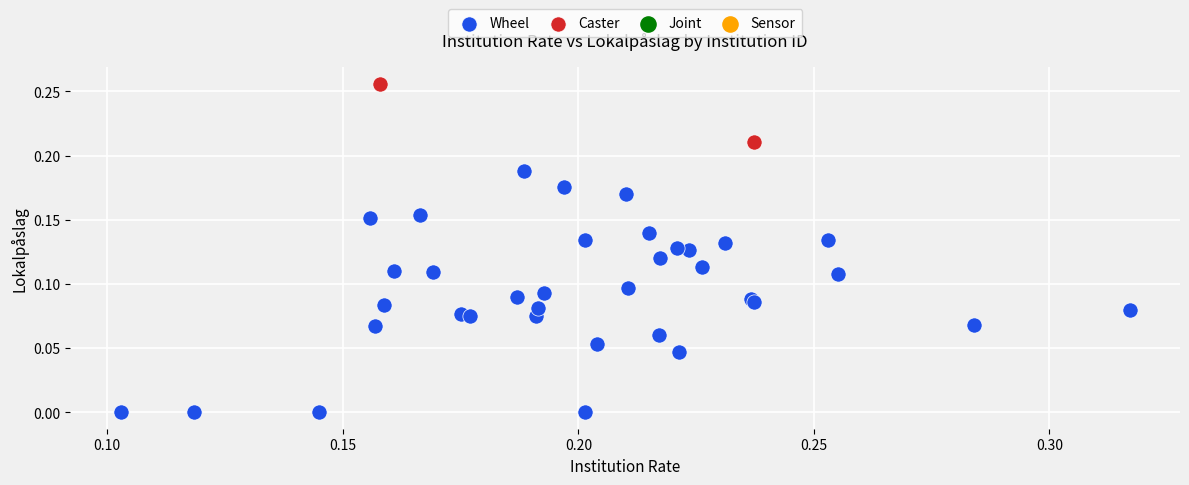

Which series has the widest spread of Y values?

Wheel